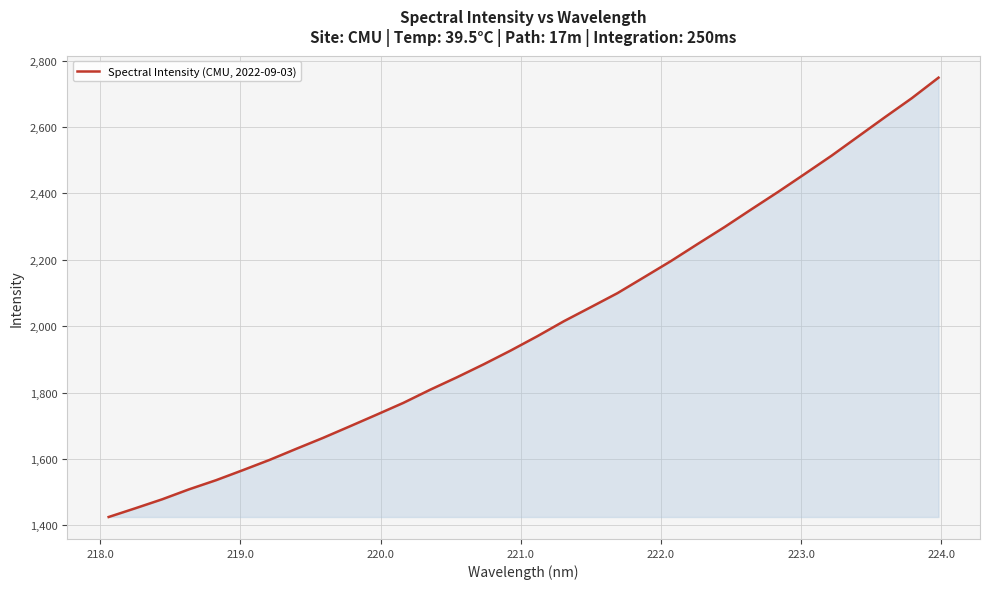

What is the difference between the maximum and minimum values?

1323.7